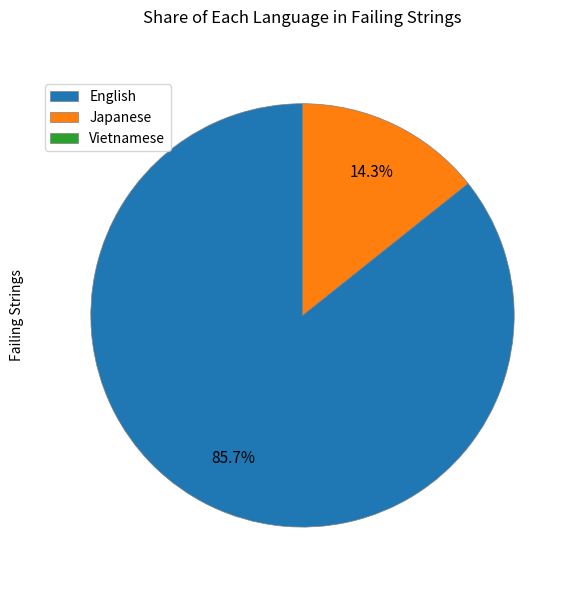

To the nearest percent, what portion does English represent?

86%